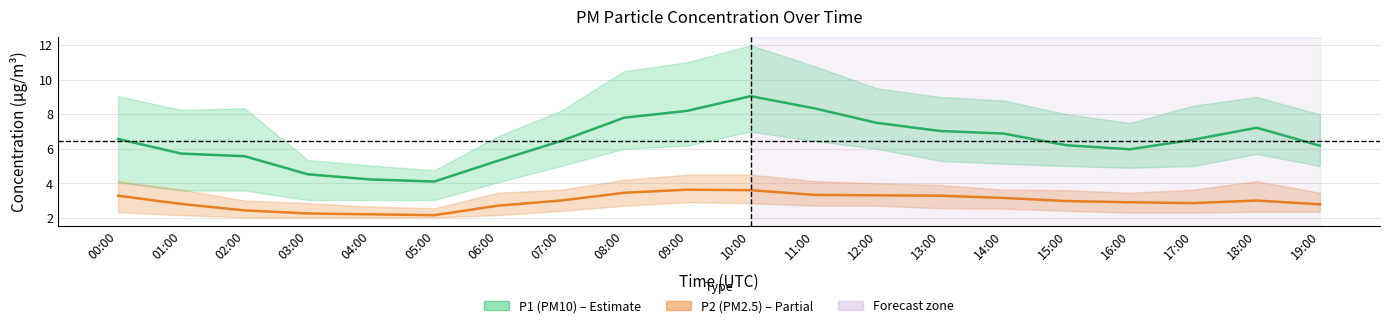

Count the number of categories in the chart.

20